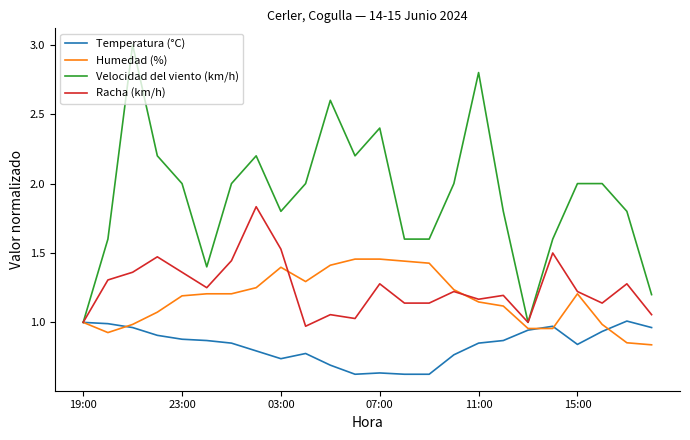

Rank the series by their maximum value, from lowest to highest.

Temperatura (°C), Humedad (%), Racha (km/h), Velocidad del viento (km/h)